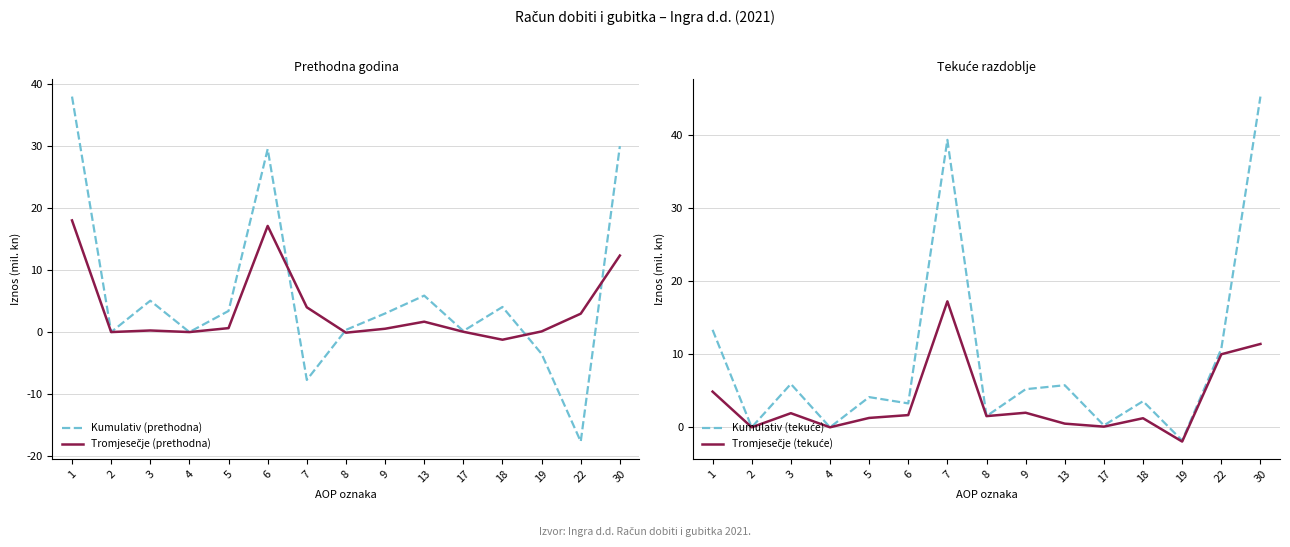

List the series in order of their peak value, lowest first.

Tromjesečje (tekuće), Tromjesečje (prethodna), Kumulativ (prethodna), Kumulativ (tekuće)